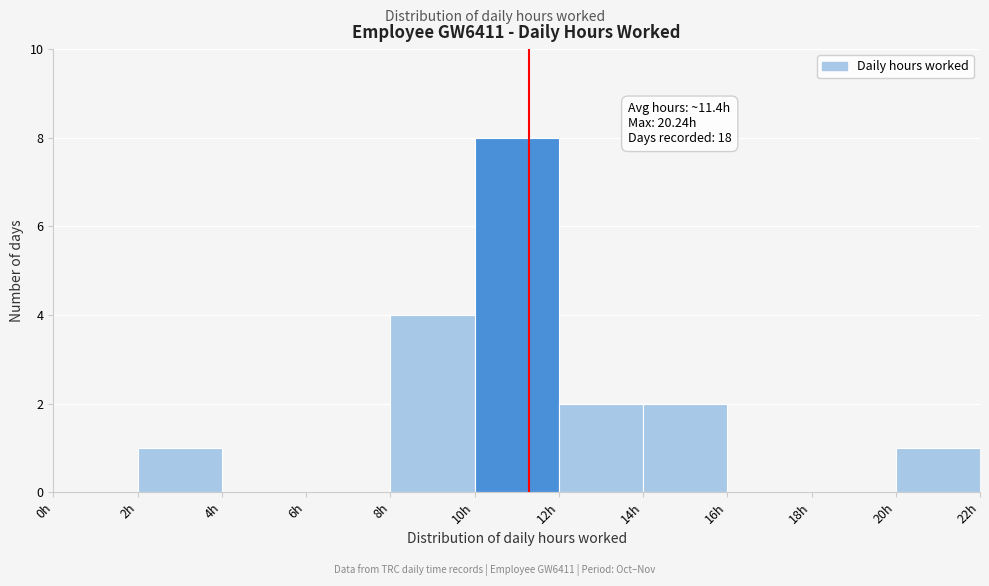

Over which range of the x-axis is the bar tallest?

10 to 12